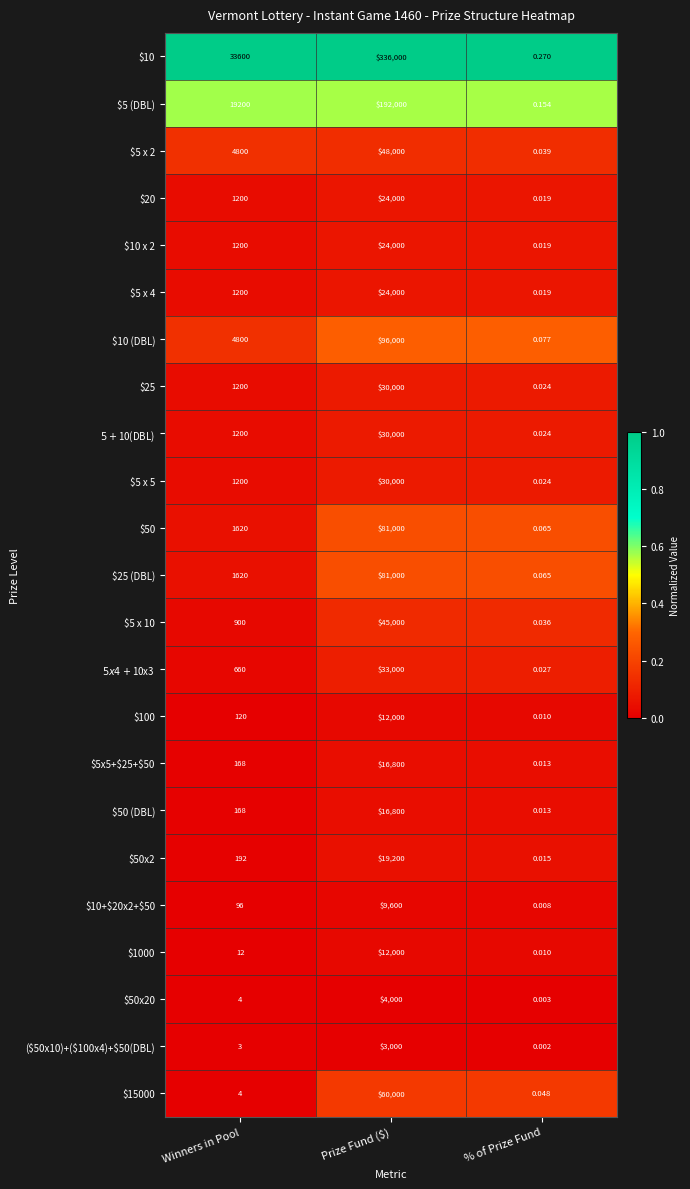

What is the greatest value displayed?

336000.0